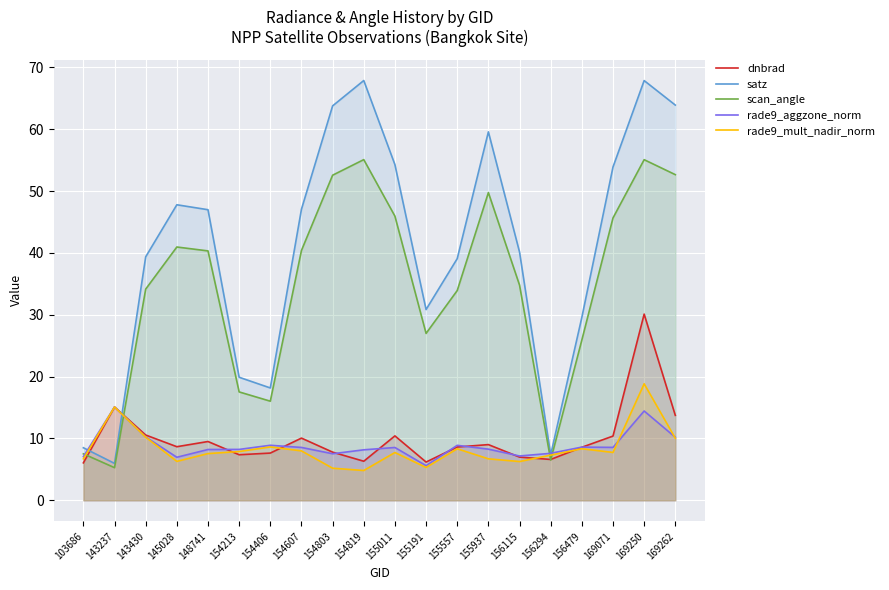

Which series has the largest total across all categories?

satz